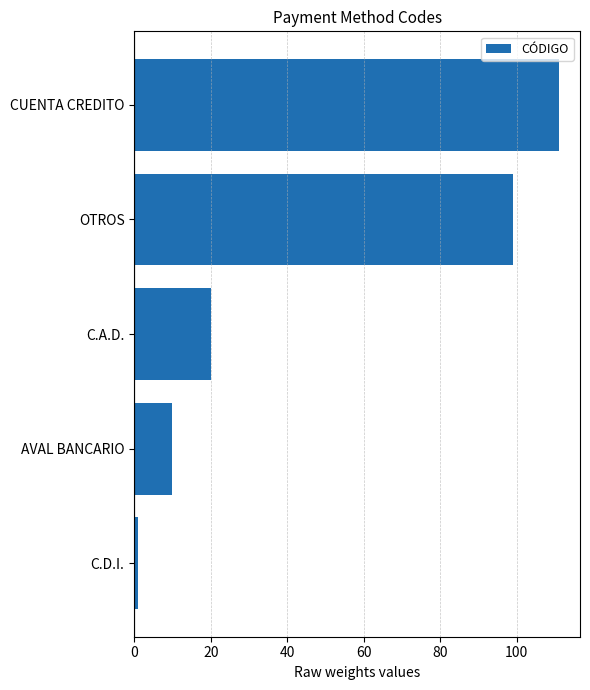

Reading bottom to top, transcribe all the data shown in this chart.

1	10	20	99	111